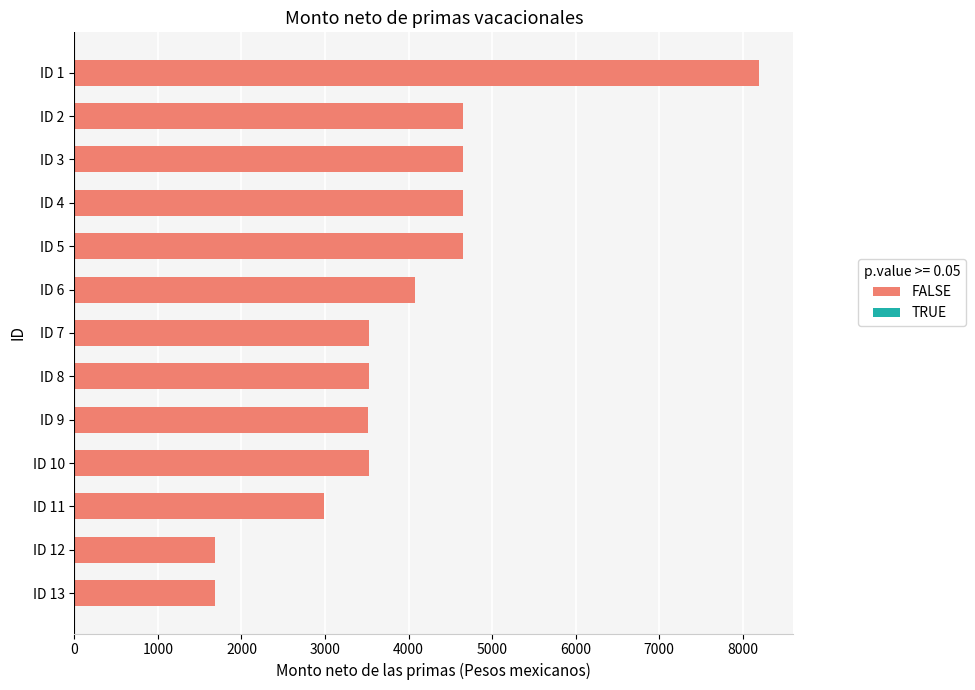

The value at ID 1 is 8194.8. True or false?

True